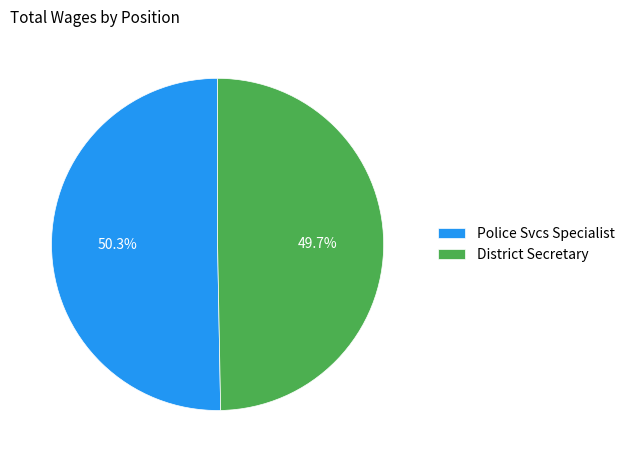

To the nearest percent, what percentage of the pie is Police Svcs Specialist?

50%